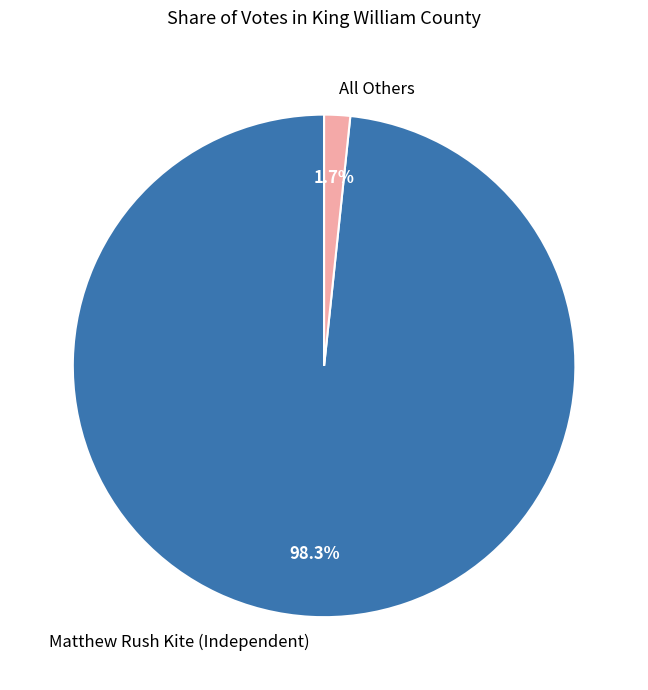

What is the majority slice?

Matthew Rush Kite (Independent)